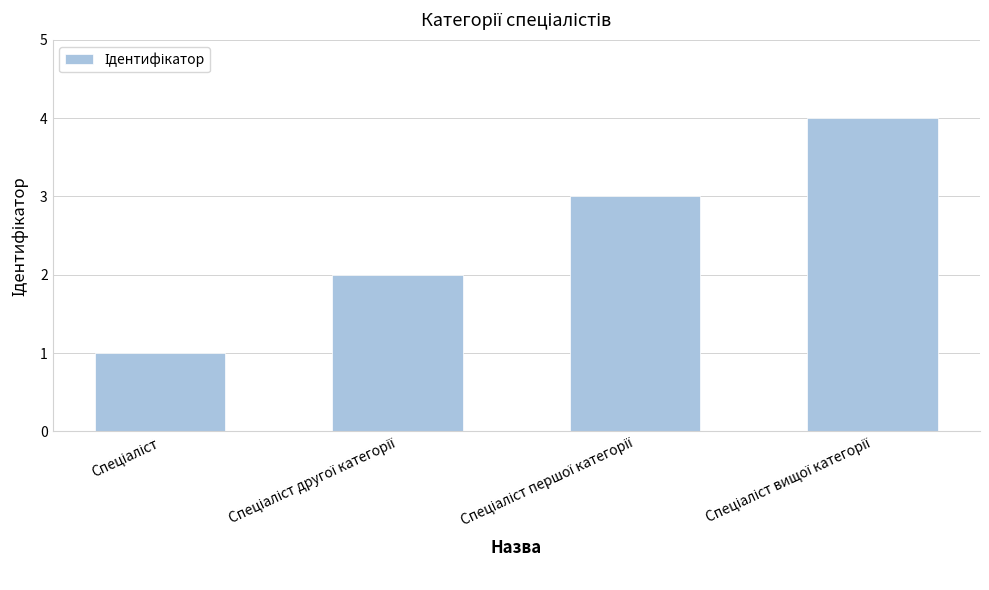

What is the difference between the maximum and minimum values?

3